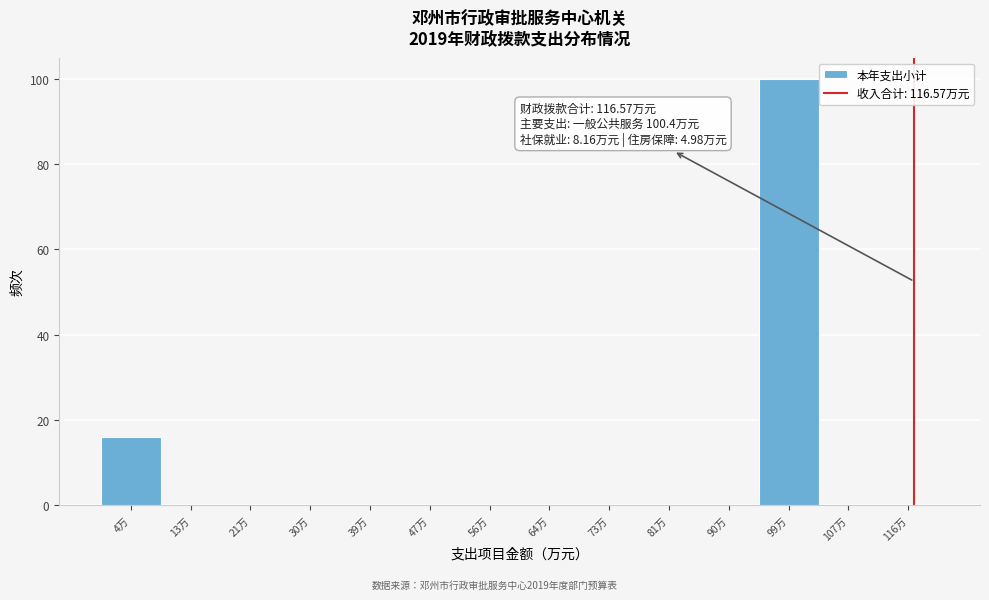

Which range on the x-axis has the tallest bar?

94 to 103